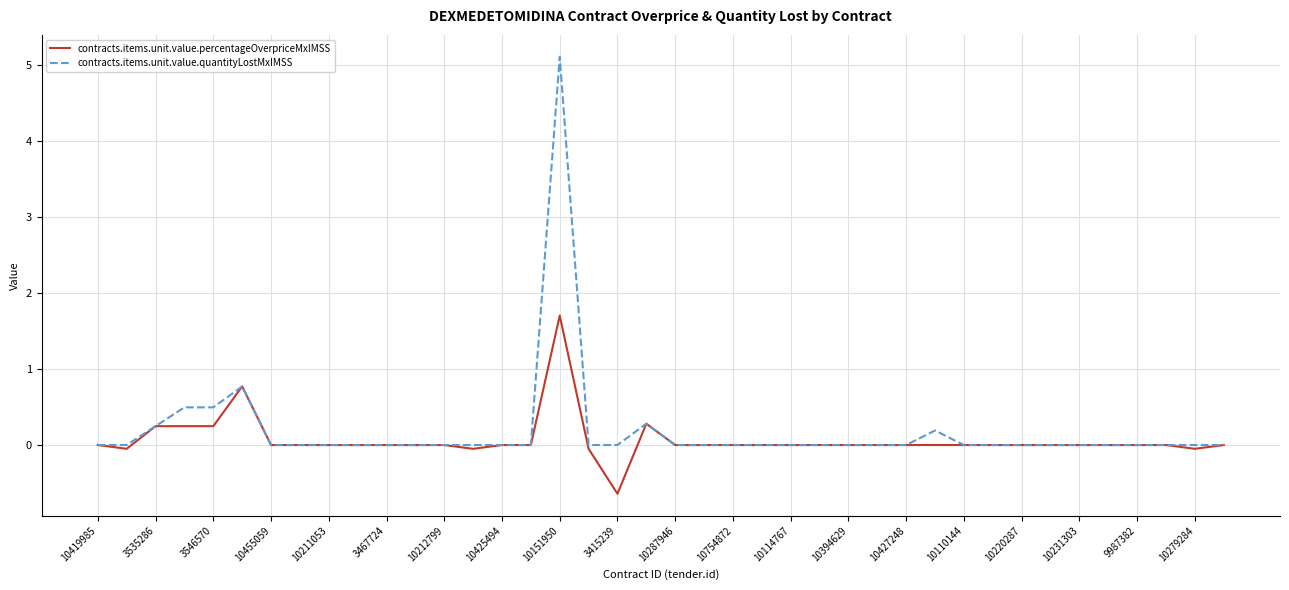

Which series has the largest range (max minus min)?

contracts.items.unit.value.quantityLostMxIMSS